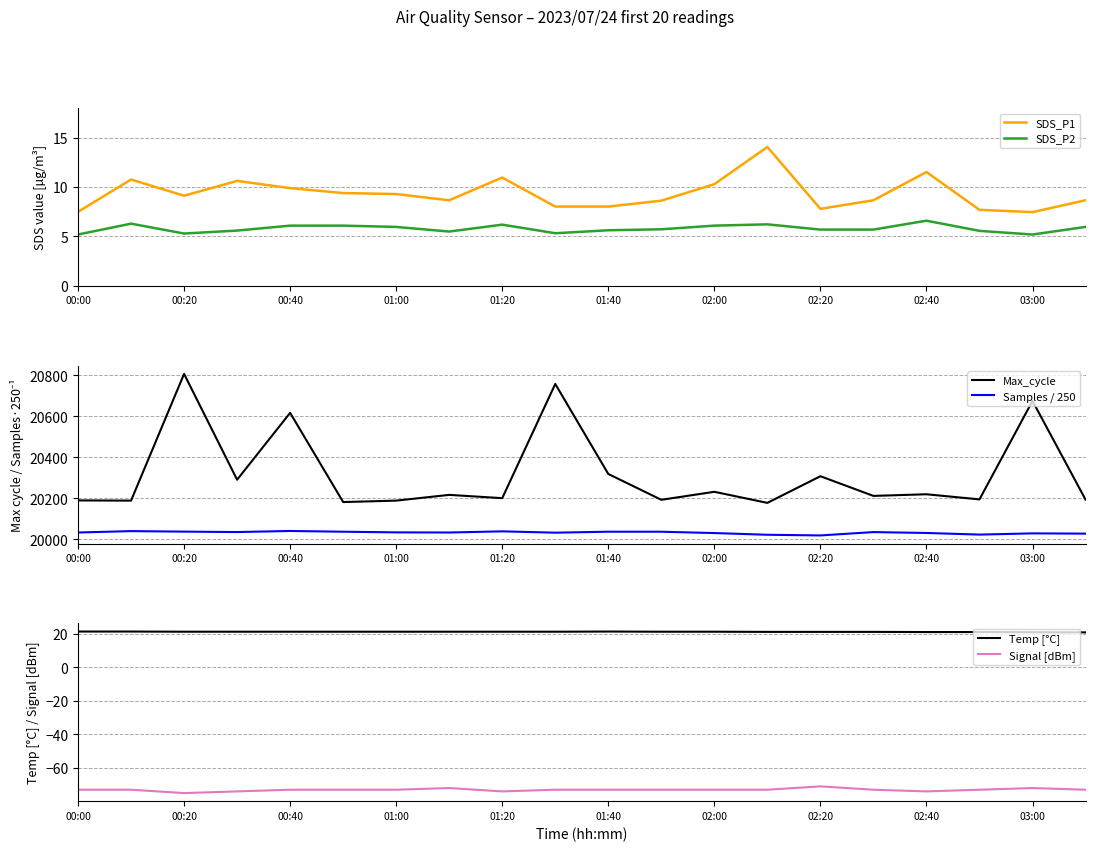

What is the total value across all series at 13?

40168.9